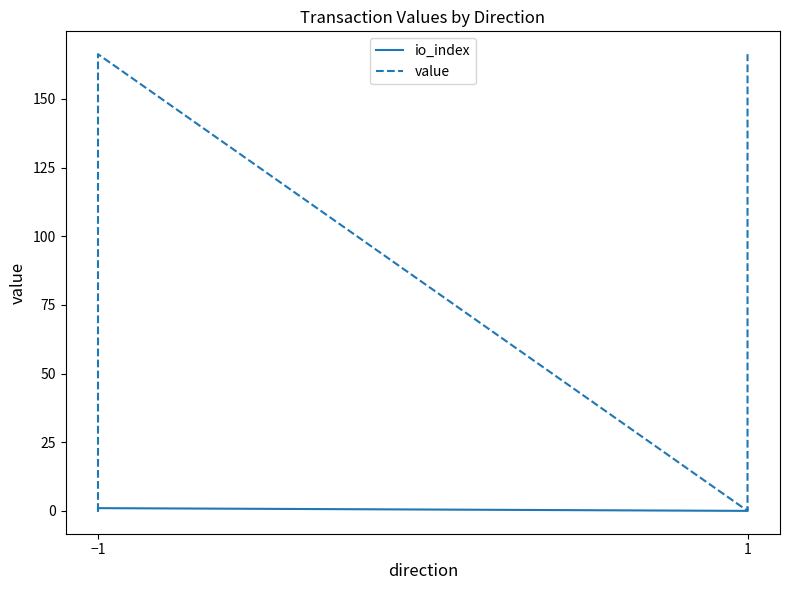

What is the average value of the io_index series?

0.5